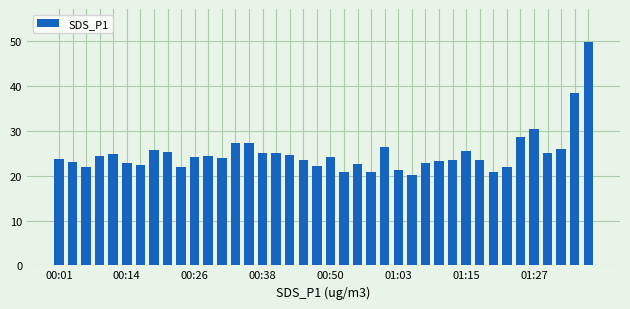

What is the value of the 3rd bar from the left?

21.9